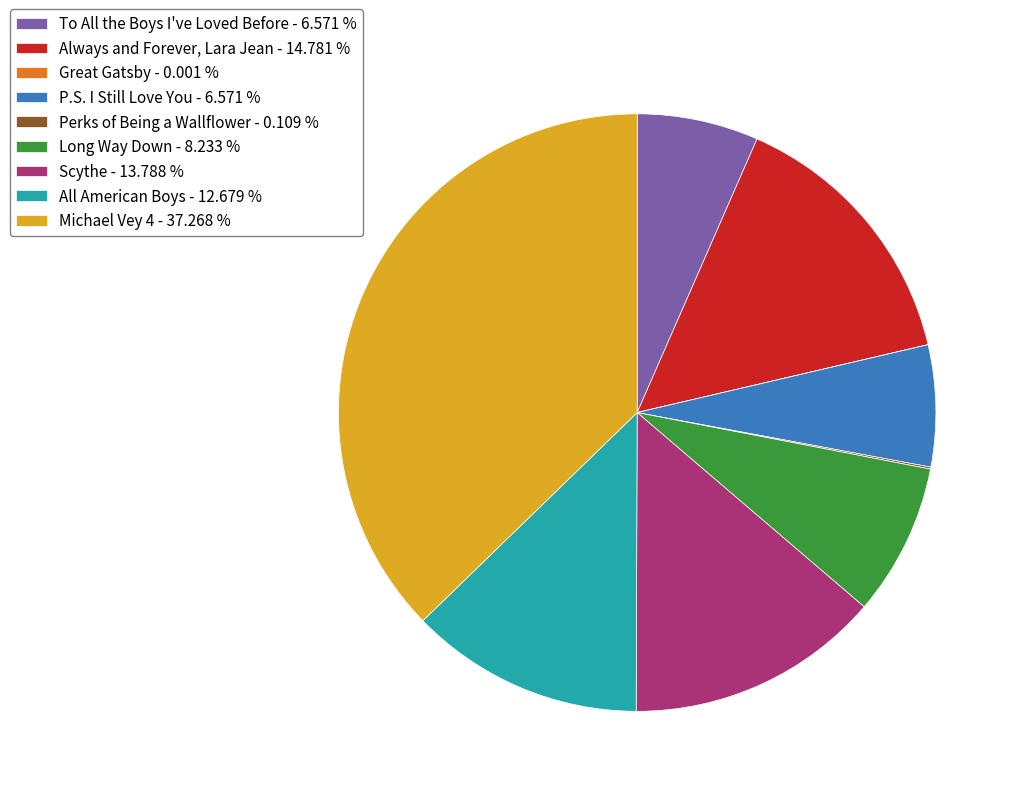

Approximately how many times larger is the value at All American Boys compared to Scythe?

0.9